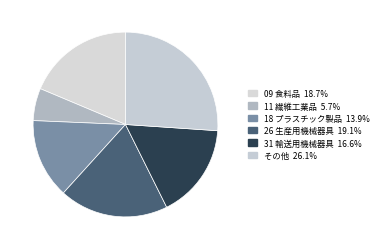

Is the sum of 26 生産用機械器具 and その他 greater than half?

No